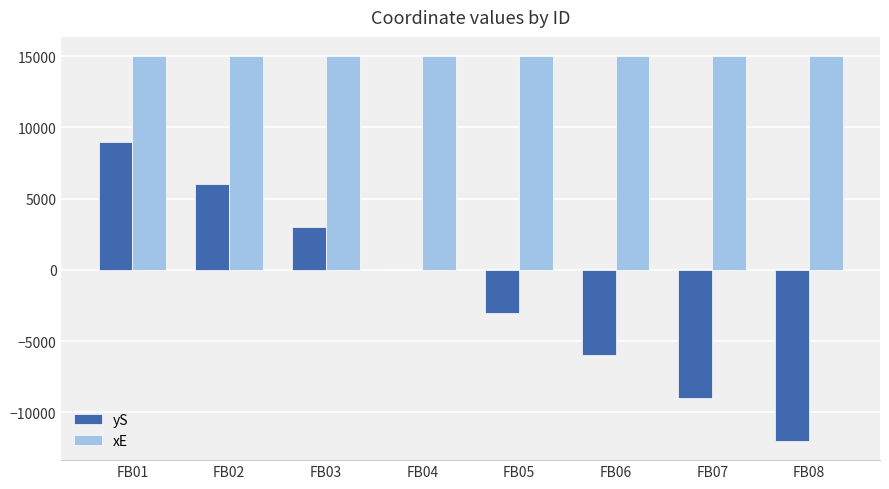

At which category is the sum across all series the highest?

FB01